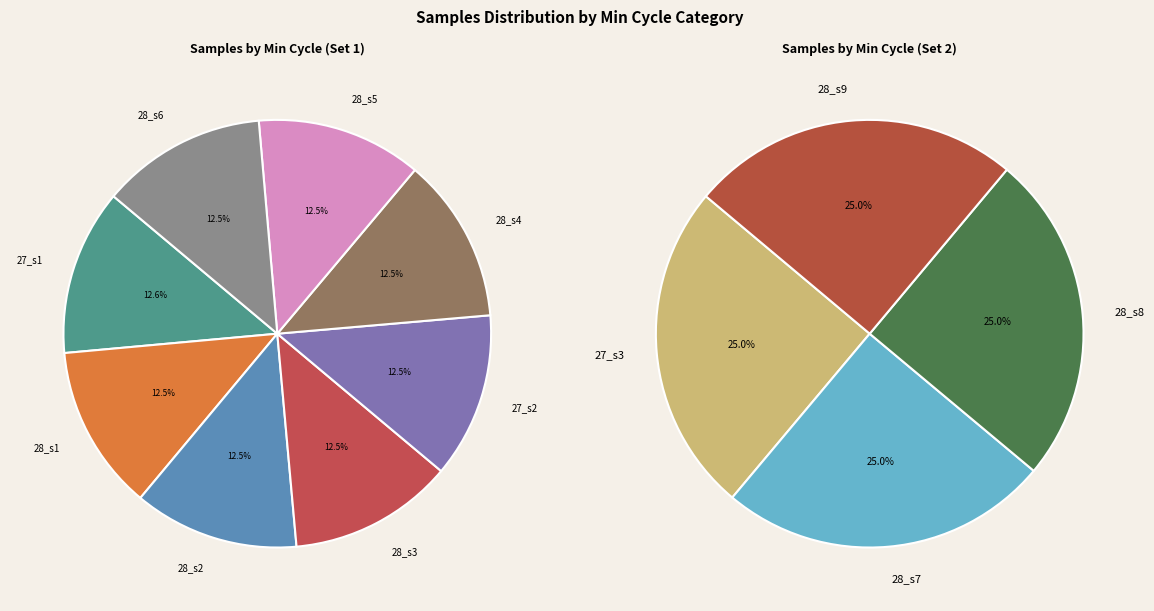

What is the ratio of the value at 28 to the value at 28?

1.0